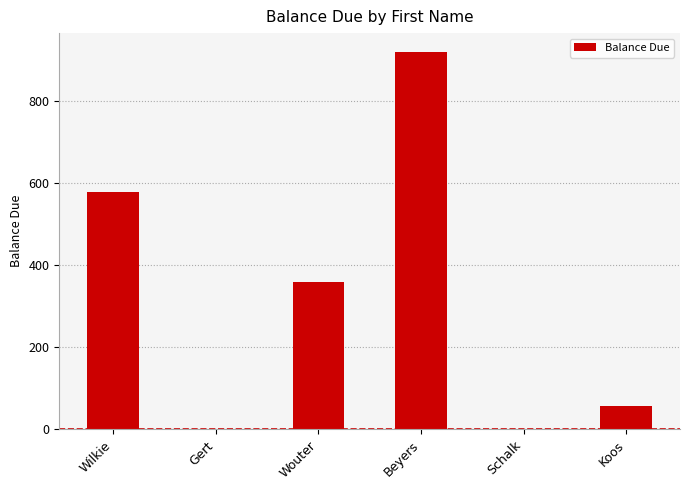

Are the bars horizontal?

No